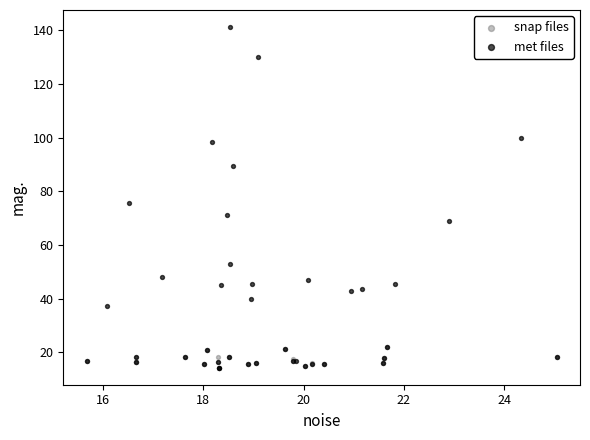

Which series has the largest Y range (max minus min)?

met files